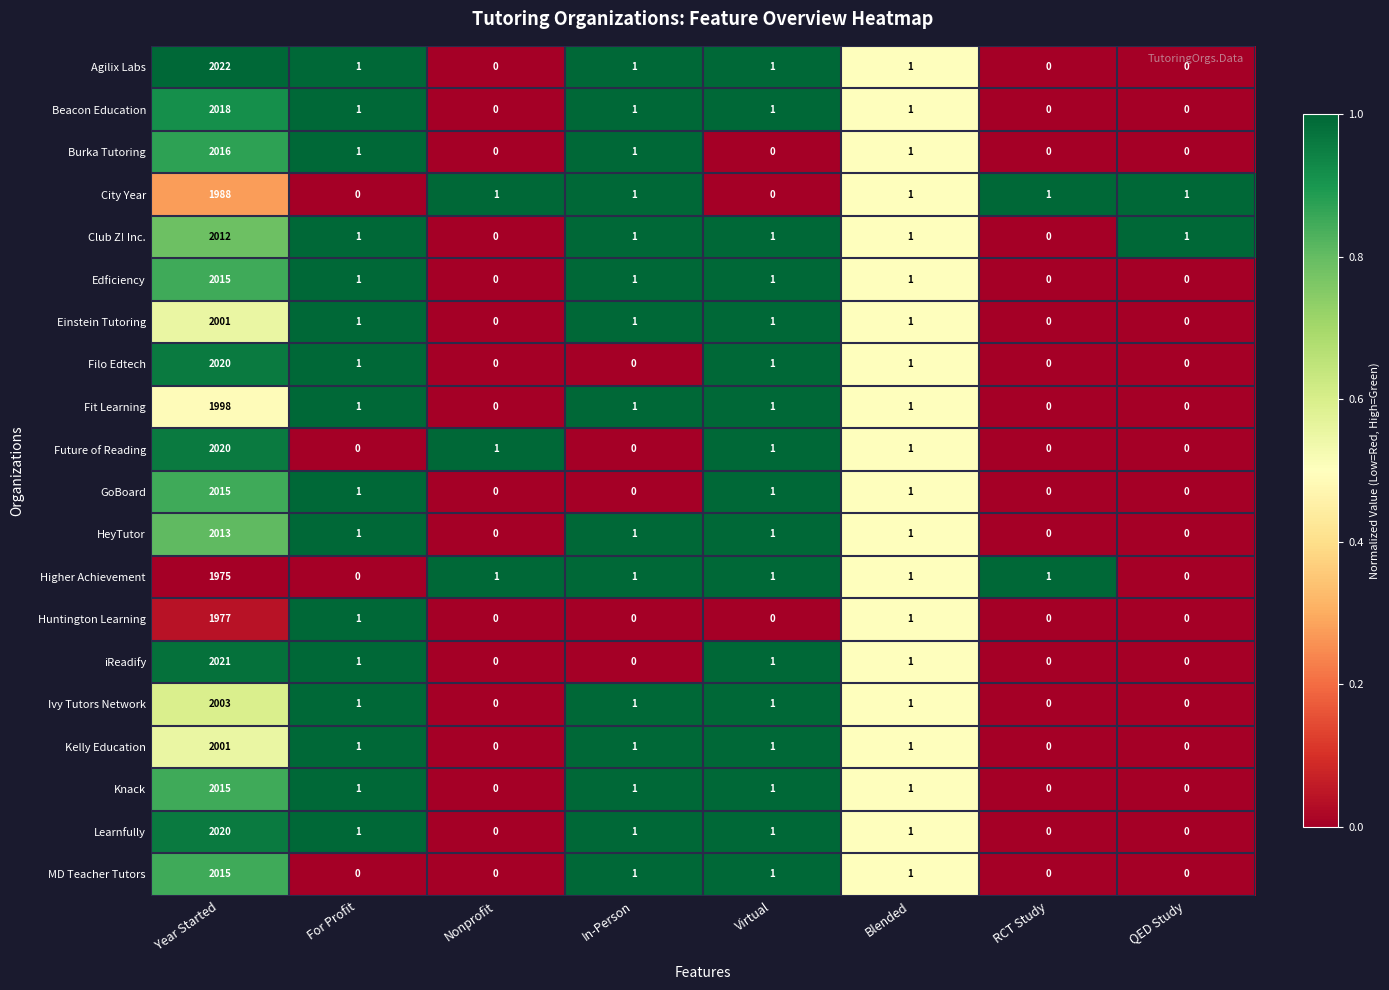

Count the number of categories in the chart.

8